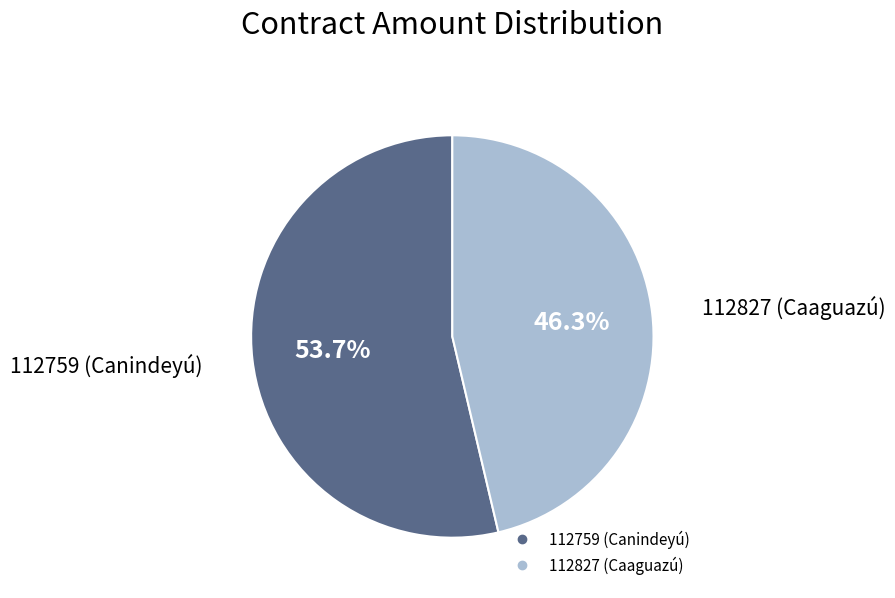

Which category accounts for the majority?

112759 (Canindeyú)